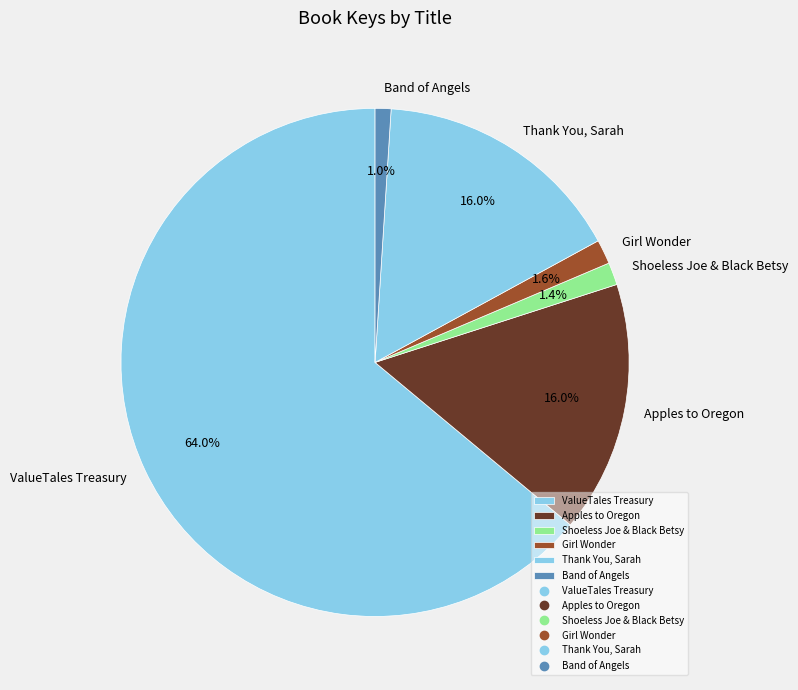

What percentage is the Band of Angels slice, to the nearest percent?

1%